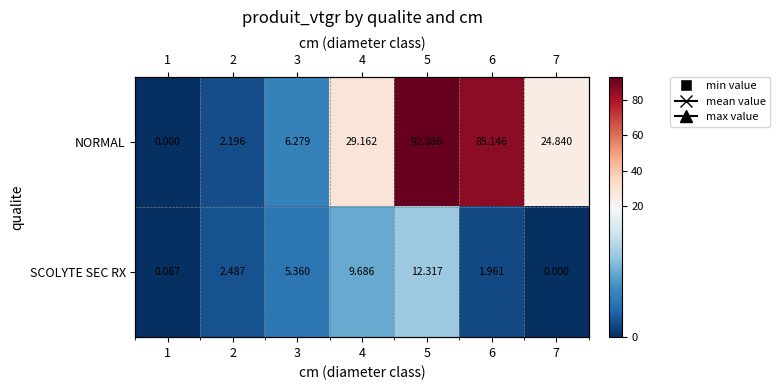

Between 4 and 6, which is larger?

6